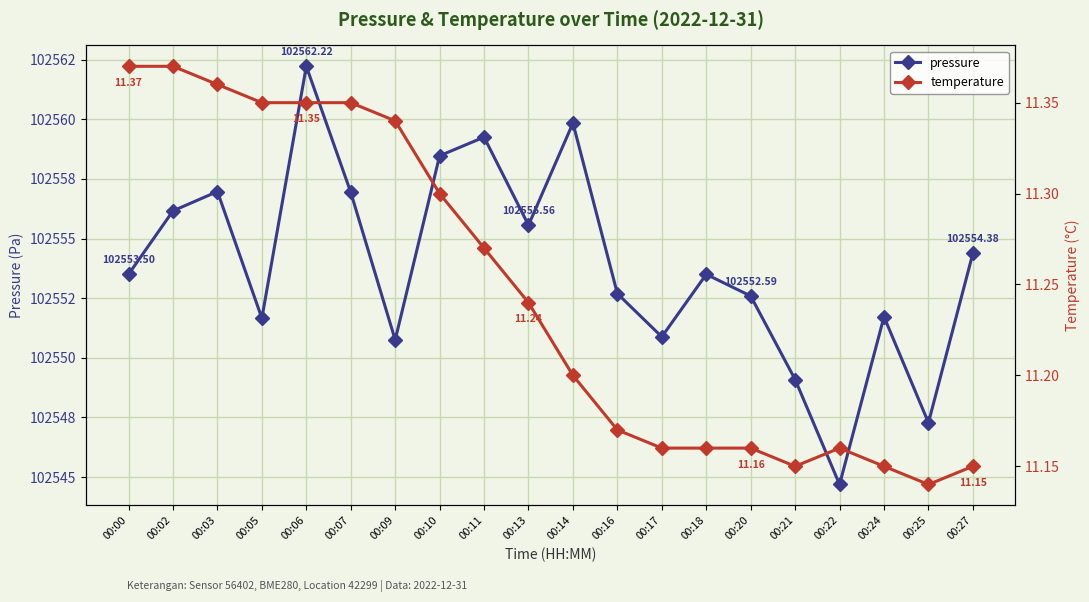

True or false: pressure and temperature cross at least once.

False